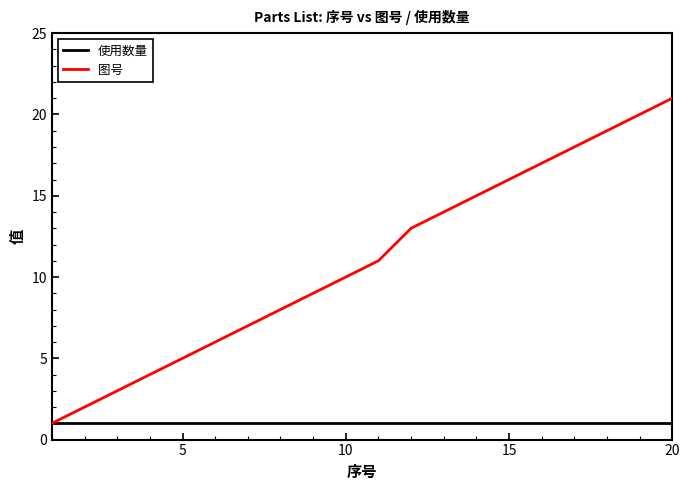

Rank the series by their average value, from highest to lowest.

图号, 使用数量